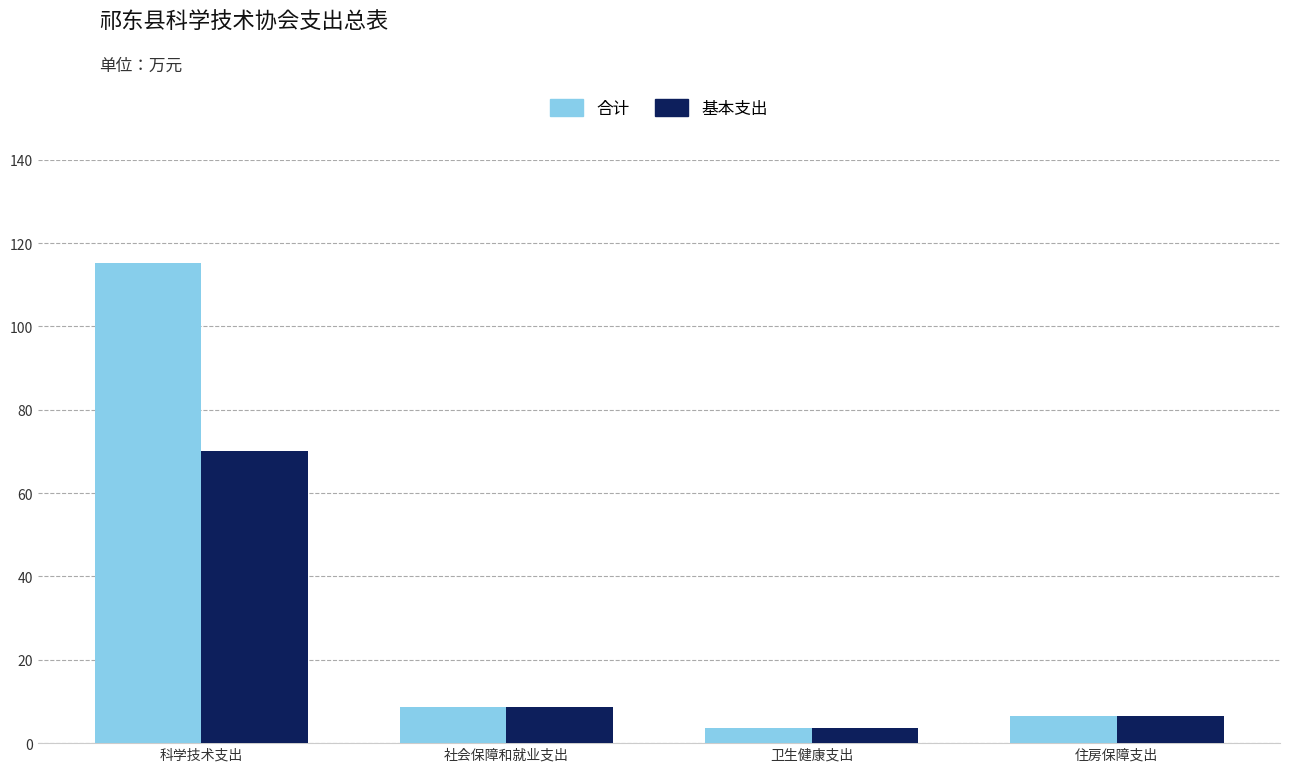

What is the label of the 1st bar from the right?

住房保障支出